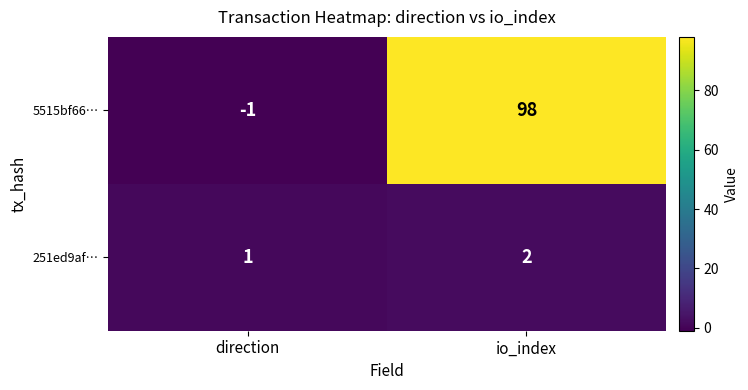

How many values in 5515bf66… are below zero?

1